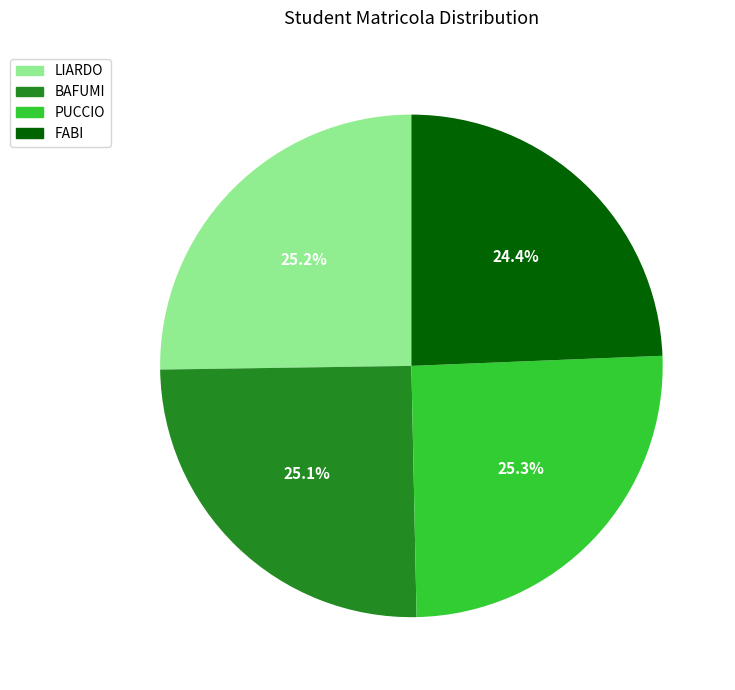

What is the ratio of the value at FABI to the value at PUCCIO?

1.0